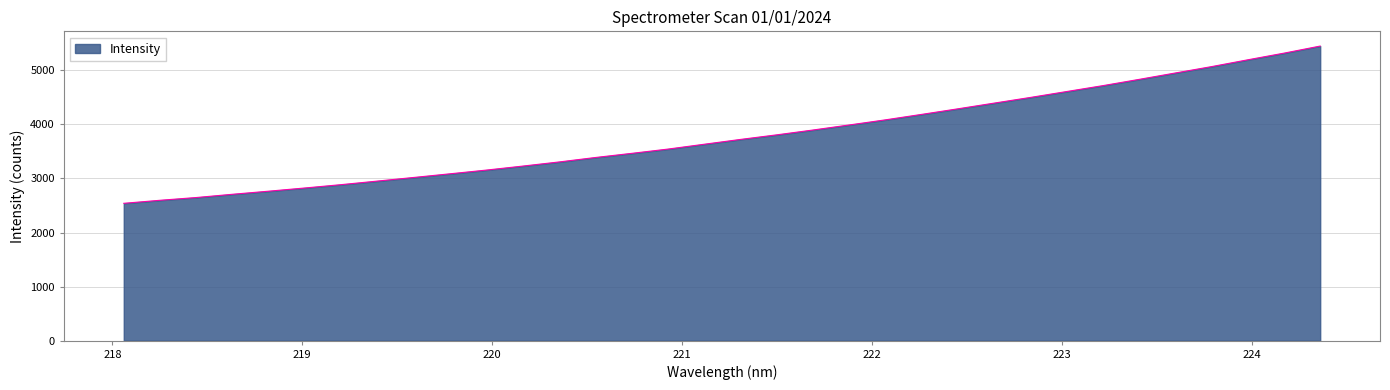

What is the maximum value shown in the chart?

5448.7